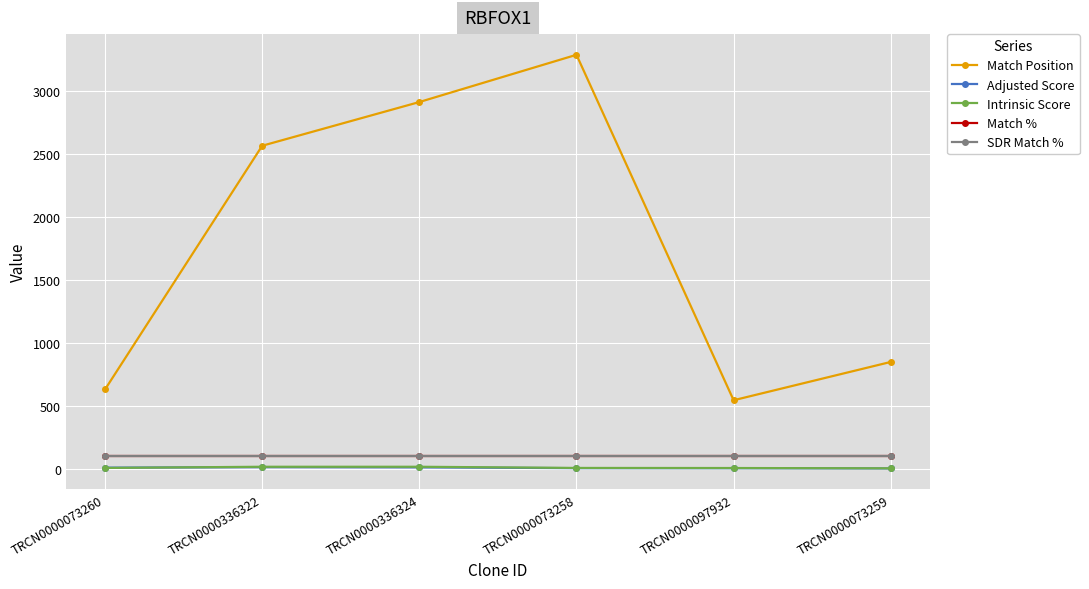

Which series has the largest total across all categories?

Match Position